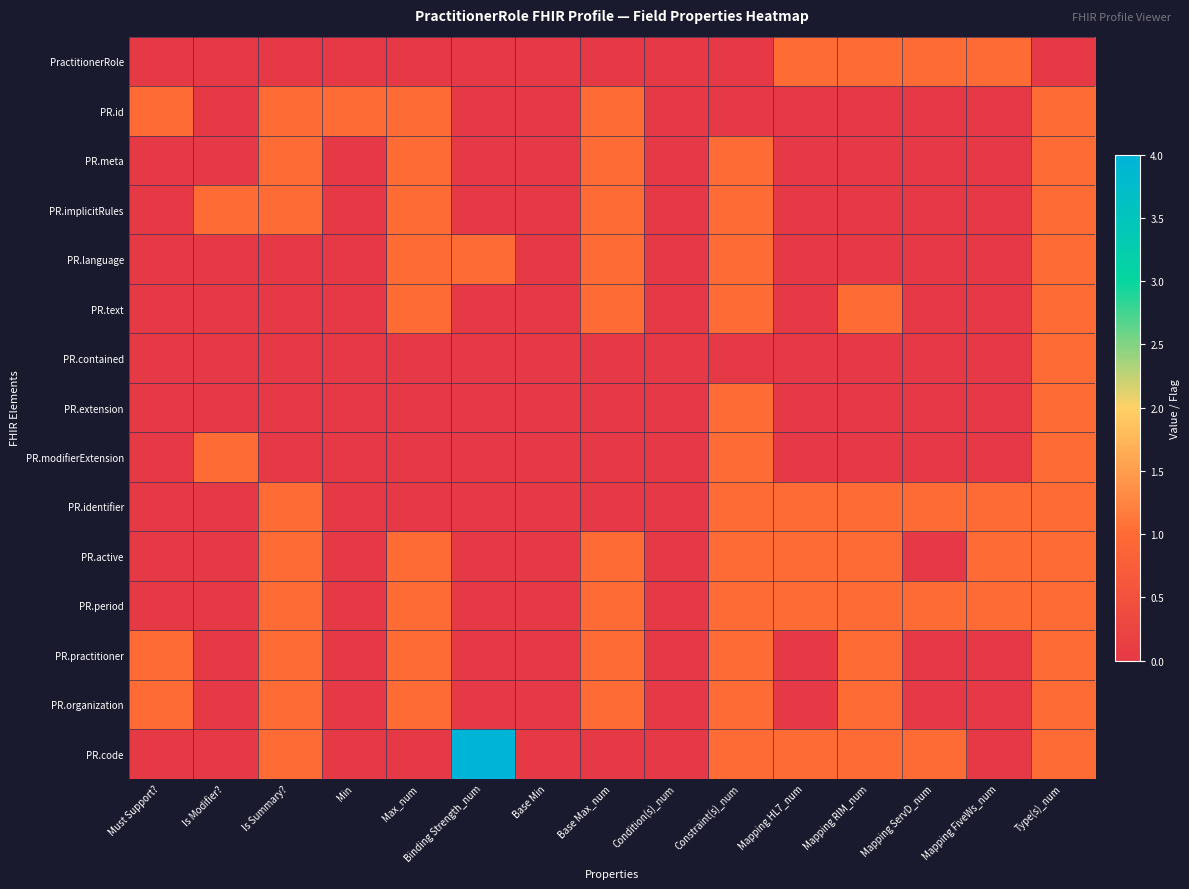

Reading left to right, transcribe all the data shown in this chart.

PractitionerRole: Must Support?=0	Is Modifier?=0	Is Summary?=0	Min=0	Max_num=0	Binding Strength_num=0	Base Min=0	Base Max_num=0	Condition(s)_num=0	Constraint(s)_num=0	Mapping HL7_num=1	Mapping RIM_num=1	Mapping ServD_num=1	Mapping FiveWs_num=1	Type(s)_num=0
PR.id: Must Support?=1	Is Modifier?=0	Is Summary?=1	Min=1	Max_num=1	Binding Strength_num=0	Base Min=0	Base Max_num=1	Condition(s)_num=0	Constraint(s)_num=0	Mapping HL7_num=0	Mapping RIM_num=0	Mapping ServD_num=0	Mapping FiveWs_num=0	Type(s)_num=1
PR.meta: Must Support?=0	Is Modifier?=0	Is Summary?=1	Min=0	Max_num=1	Binding Strength_num=0	Base Min=0	Base Max_num=1	Condition(s)_num=0	Constraint(s)_num=1	Mapping HL7_num=0	Mapping RIM_num=0	Mapping ServD_num=0	Mapping FiveWs_num=0	Type(s)_num=1
PR.implicitRules: Must Support?=0	Is Modifier?=1	Is Summary?=1	Min=0	Max_num=1	Binding Strength_num=0	Base Min=0	Base Max_num=1	Condition(s)_num=0	Constraint(s)_num=1	Mapping HL7_num=0	Mapping RIM_num=0	Mapping ServD_num=0	Mapping FiveWs_num=0	Type(s)_num=1
PR.language: Must Support?=0	Is Modifier?=0	Is Summary?=0	Min=0	Max_num=1	Binding Strength_num=1	Base Min=0	Base Max_num=1	Condition(s)_num=0	Constraint(s)_num=1	Mapping HL7_num=0	Mapping RIM_num=0	Mapping ServD_num=0	Mapping FiveWs_num=0	Type(s)_num=1
PR.text: Must Support?=0	Is Modifier?=0	Is Summary?=0	Min=0	Max_num=1	Binding Strength_num=0	Base Min=0	Base Max_num=1	Condition(s)_num=0	Constraint(s)_num=1	Mapping HL7_num=0	Mapping RIM_num=1	Mapping ServD_num=0	Mapping FiveWs_num=0	Type(s)_num=1
PR.contained: Must Support?=0	Is Modifier?=0	Is Summary?=0	Min=0	Max_num=0	Binding Strength_num=0	Base Min=0	Base Max_num=0	Condition(s)_num=0	Constraint(s)_num=0	Mapping HL7_num=0	Mapping RIM_num=0	Mapping ServD_num=0	Mapping FiveWs_num=0	Type(s)_num=1
PR.extension: Must Support?=0	Is Modifier?=0	Is Summary?=0	Min=0	Max_num=0	Binding Strength_num=0	Base Min=0	Base Max_num=0	Condition(s)_num=0	Constraint(s)_num=1	Mapping HL7_num=0	Mapping RIM_num=0	Mapping ServD_num=0	Mapping FiveWs_num=0	Type(s)_num=1
PR.modifierExtension: Must Support?=0	Is Modifier?=1	Is Summary?=0	Min=0	Max_num=0	Binding Strength_num=0	Base Min=0	Base Max_num=0	Condition(s)_num=0	Constraint(s)_num=1	Mapping HL7_num=0	Mapping RIM_num=0	Mapping ServD_num=0	Mapping FiveWs_num=0	Type(s)_num=1
PR.identifier: Must Support?=0	Is Modifier?=0	Is Summary?=1	Min=0	Max_num=0	Binding Strength_num=0	Base Min=0	Base Max_num=0	Condition(s)_num=0	Constraint(s)_num=1	Mapping HL7_num=1	Mapping RIM_num=1	Mapping ServD_num=1	Mapping FiveWs_num=1	Type(s)_num=1
PR.active: Must Support?=0	Is Modifier?=0	Is Summary?=1	Min=0	Max_num=1	Binding Strength_num=0	Base Min=0	Base Max_num=1	Condition(s)_num=0	Constraint(s)_num=1	Mapping HL7_num=1	Mapping RIM_num=1	Mapping ServD_num=0	Mapping FiveWs_num=1	Type(s)_num=1
PR.period: Must Support?=0	Is Modifier?=0	Is Summary?=1	Min=0	Max_num=1	Binding Strength_num=0	Base Min=0	Base Max_num=1	Condition(s)_num=0	Constraint(s)_num=1	Mapping HL7_num=1	Mapping RIM_num=1	Mapping ServD_num=1	Mapping FiveWs_num=1	Type(s)_num=1
PR.practitioner: Must Support?=1	Is Modifier?=0	Is Summary?=1	Min=0	Max_num=1	Binding Strength_num=0	Base Min=0	Base Max_num=1	Condition(s)_num=0	Constraint(s)_num=1	Mapping HL7_num=0	Mapping RIM_num=1	Mapping ServD_num=0	Mapping FiveWs_num=0	Type(s)_num=1
PR.organization: Must Support?=1	Is Modifier?=0	Is Summary?=1	Min=0	Max_num=1	Binding Strength_num=0	Base Min=0	Base Max_num=1	Condition(s)_num=0	Constraint(s)_num=1	Mapping HL7_num=0	Mapping RIM_num=1	Mapping ServD_num=0	Mapping FiveWs_num=0	Type(s)_num=1
PR.code: Must Support?=0	Is Modifier?=0	Is Summary?=1	Min=0	Max_num=0	Binding Strength_num=4	Base Min=0	Base Max_num=0	Condition(s)_num=0	Constraint(s)_num=1	Mapping HL7_num=1	Mapping RIM_num=1	Mapping ServD_num=1	Mapping FiveWs_num=0	Type(s)_num=1